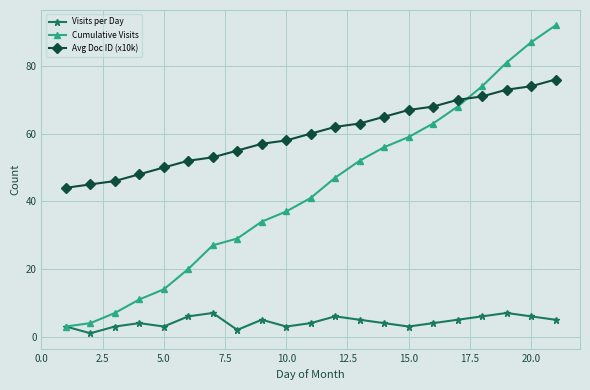

How many categories are shown in the chart?

21